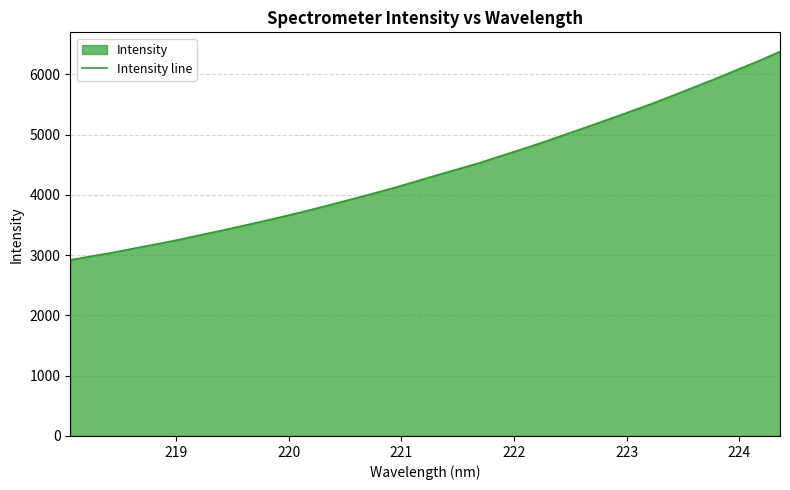

What is the difference between the maximum and minimum values?

3457.8